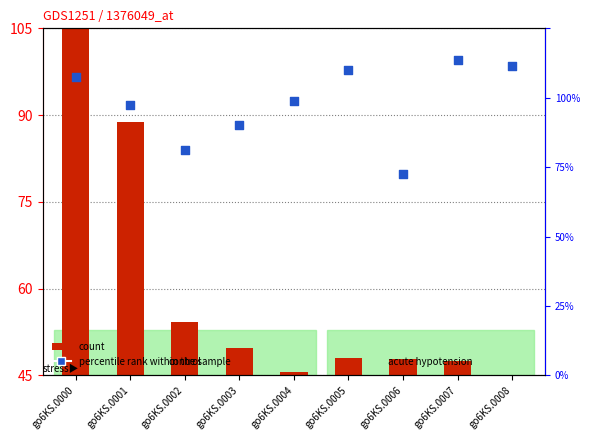

What are all the series names shown in the legend?

count, percentile rank within the sample